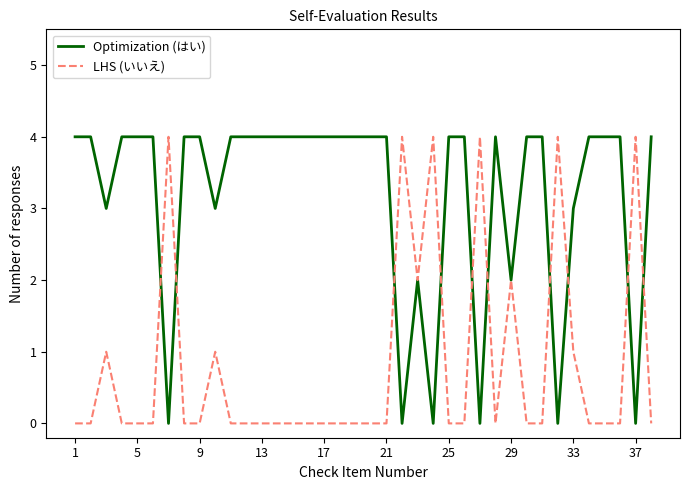

What is the difference between the maximum and minimum values in the Optimization (はい) series?

4